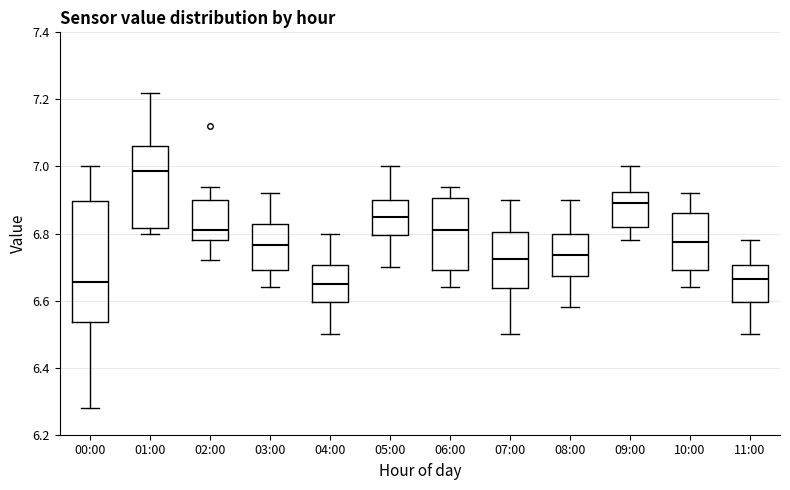

Reading left to right, transcribe this box plot: for each box, give where its median line is, the range the box spans, and where its two whiskers end, as read against the y-axis. The values are not printed on the chart, so give them approximately, as read against the axis.

00:00: median 6.66, box 6.54 to 6.90, whiskers 6.28 to 7.00
01:00: median 6.98, box 6.82 to 7.06, whiskers 6.80 to 7.22
02:00: median 6.82, box 6.78 to 6.90, whiskers 6.72 to 6.94
03:00: median 6.76, box 6.70 to 6.82, whiskers 6.64 to 6.92
04:00: median 6.66, box 6.60 to 6.70, whiskers 6.50 to 6.80
05:00: median 6.86, box 6.80 to 6.90, whiskers 6.70 to 7.00
06:00: median 6.82, box 6.70 to 6.90, whiskers 6.64 to 6.94
07:00: median 6.72, box 6.64 to 6.80, whiskers 6.50 to 6.90
08:00: median 6.74, box 6.68 to 6.80, whiskers 6.58 to 6.90
09:00: median 6.90, box 6.82 to 6.92, whiskers 6.78 to 7.00
10:00: median 6.78, box 6.70 to 6.86, whiskers 6.64 to 6.92
11:00: median 6.66, box 6.60 to 6.70, whiskers 6.50 to 6.78